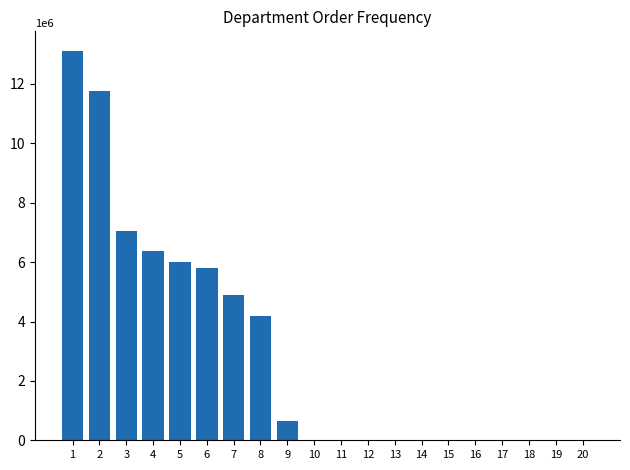

Are the bars horizontal?

No